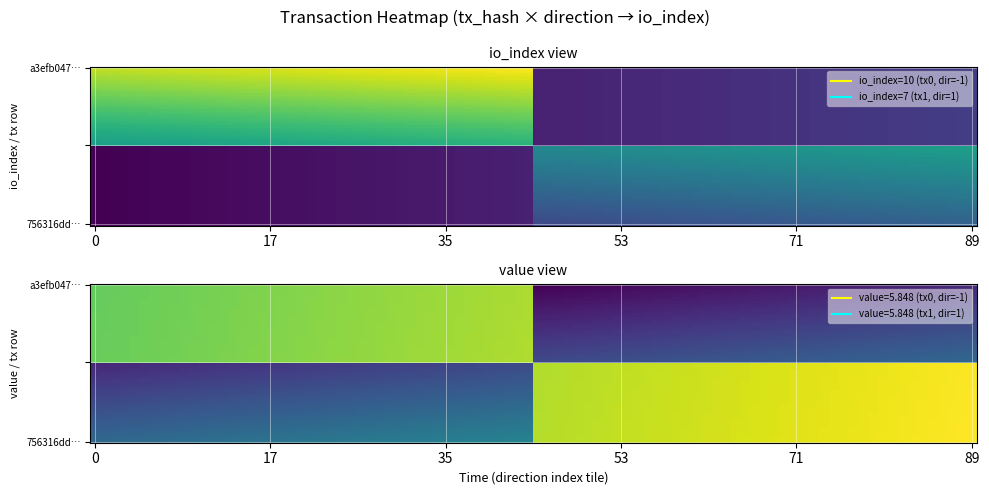

What is the average value of the a3efb04799fe77a87d784f267673702b55d7c10 series?

4